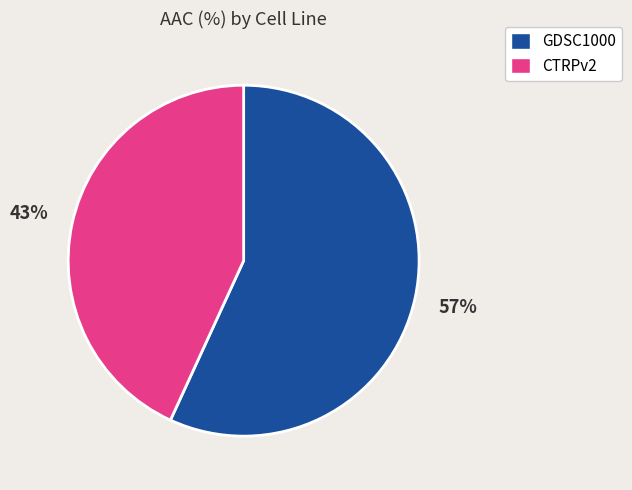

To the nearest percent, what portion does GDSC1000 represent?

57%